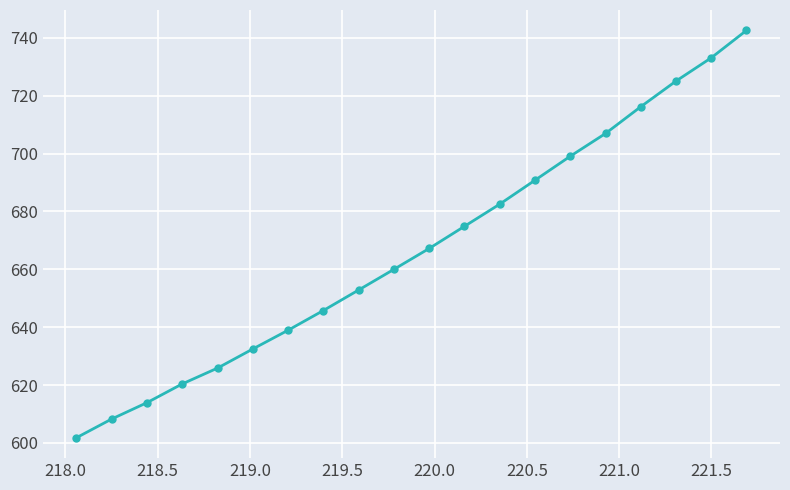

What is the value of the 6th point from the left?

632.5